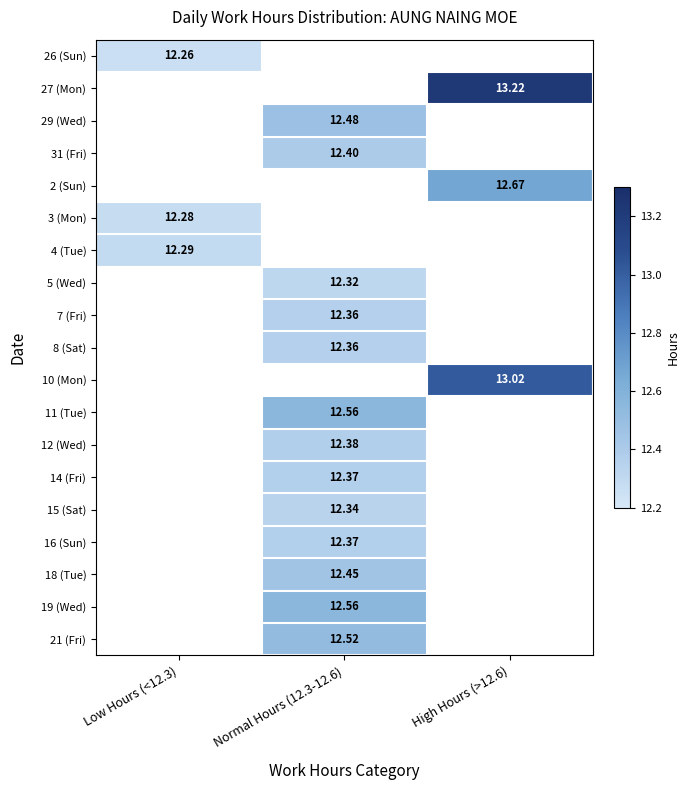

Which label corresponds to the largest value in the chart?

High Hours (>12.6)